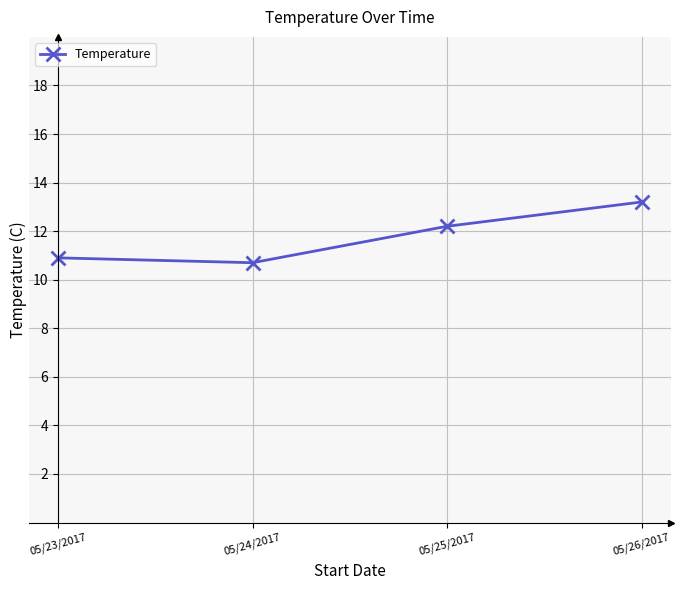

True or false: there are more than 0 points higher than both neighbors.

False